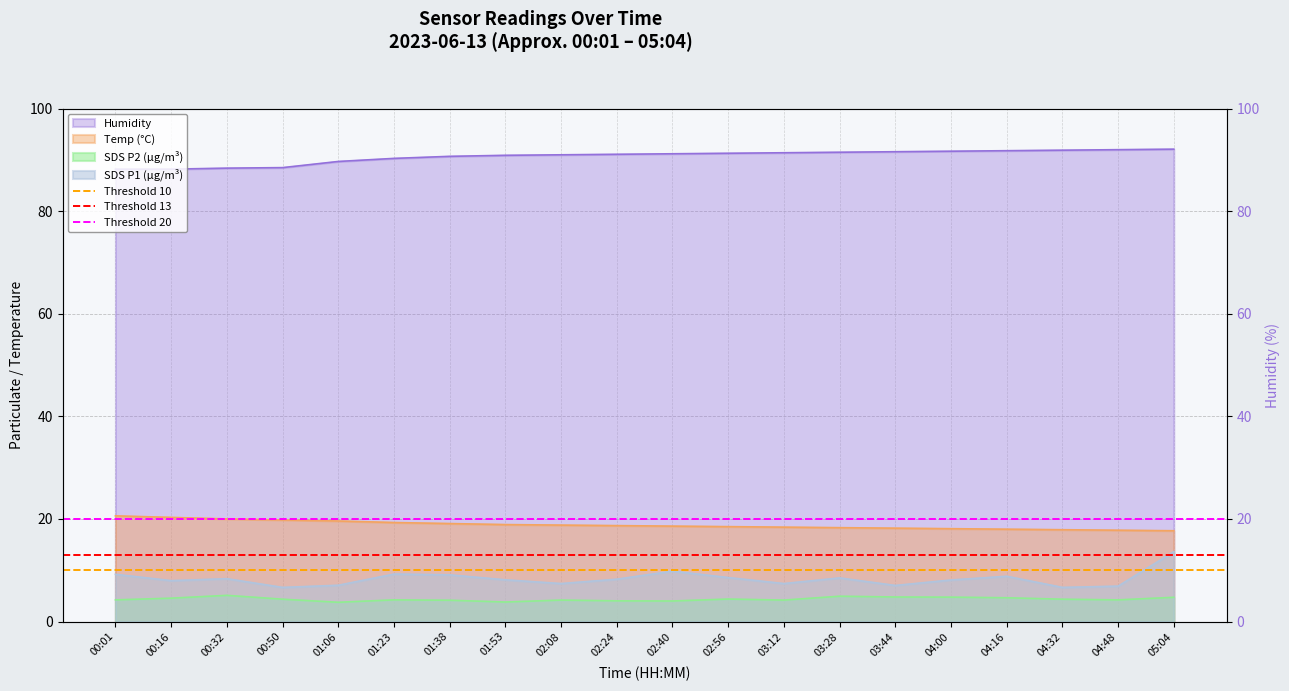

Which has a higher value, 00:16 or 00:01?

00:16